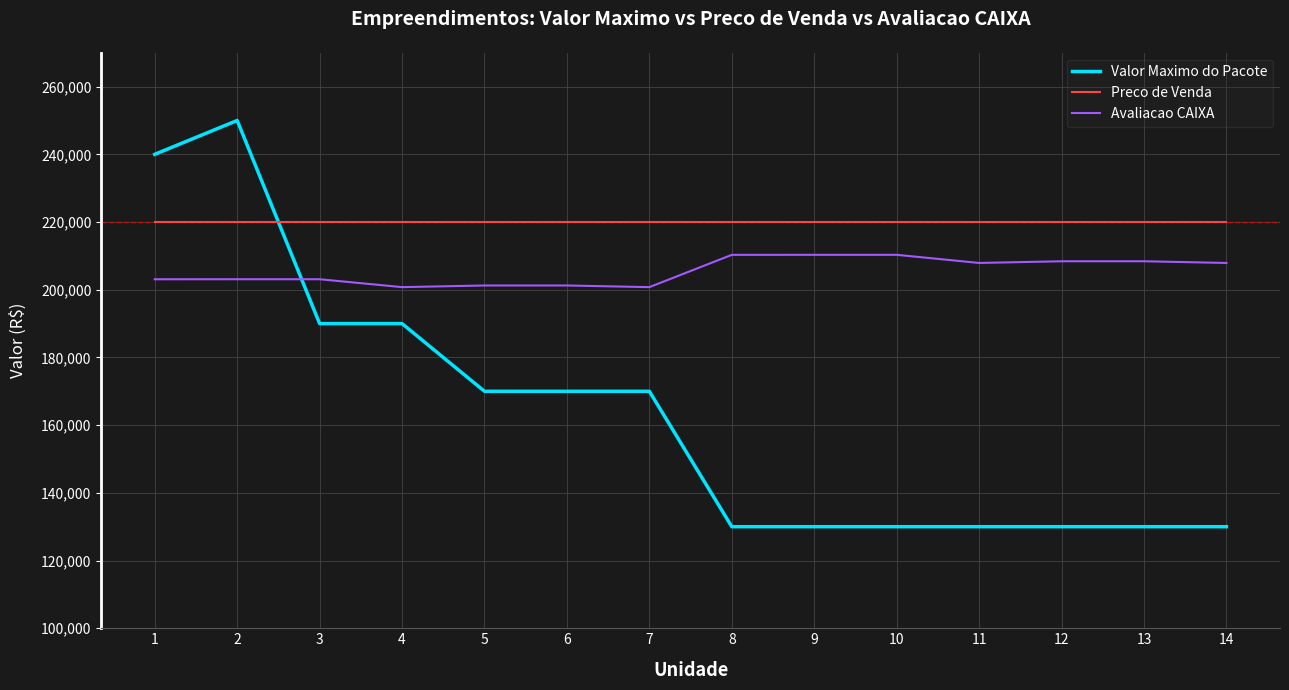

What is the maximum value shown in the chart?

250000